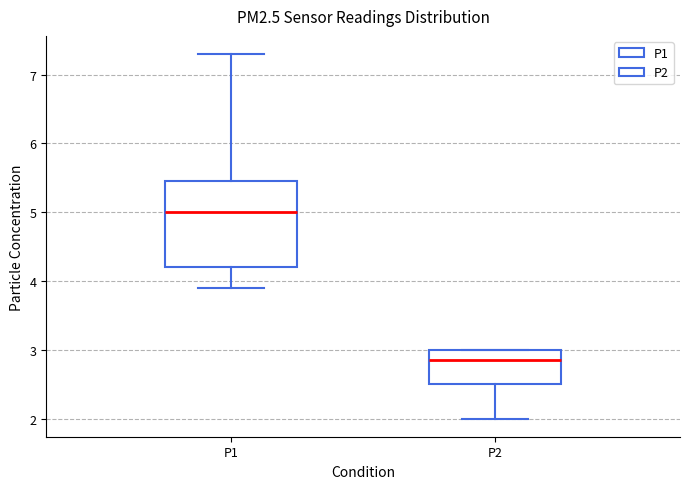

Where is the upper edge of the box for P2 on the y-axis? The values are not printed on the chart, so give them approximately, as read against the axis.

3.0